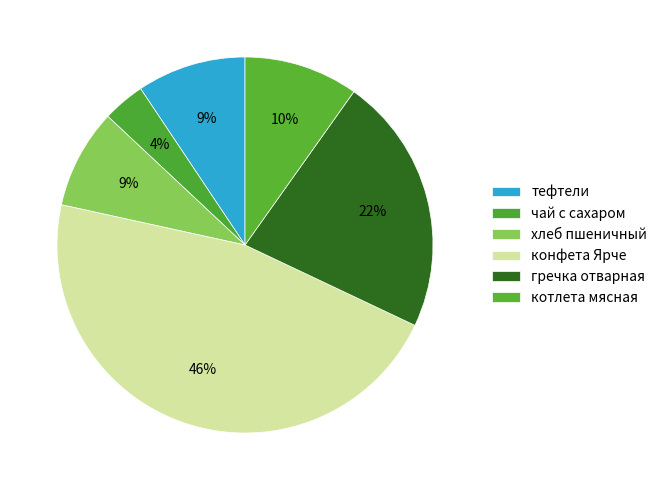

Count the number of slices in the pie.

6